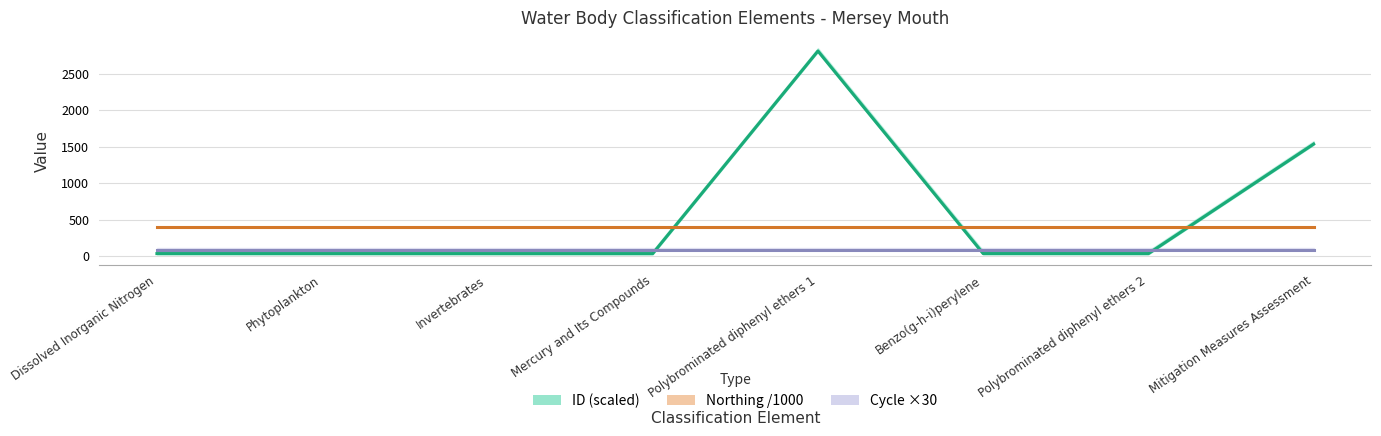

Reading left to right, what are all the values shown in this chart?

ID (scaled): 36.9	36.8	36.7	36.6	2812.9	37.1	37.0	1538.4
Northing /1000: 398.9	398.9	398.9	398.9	398.9	398.9	398.9	398.9
Cycle ×30: 90.0	90.0	90.0	90.0	90.0	90.0	90.0	90.0